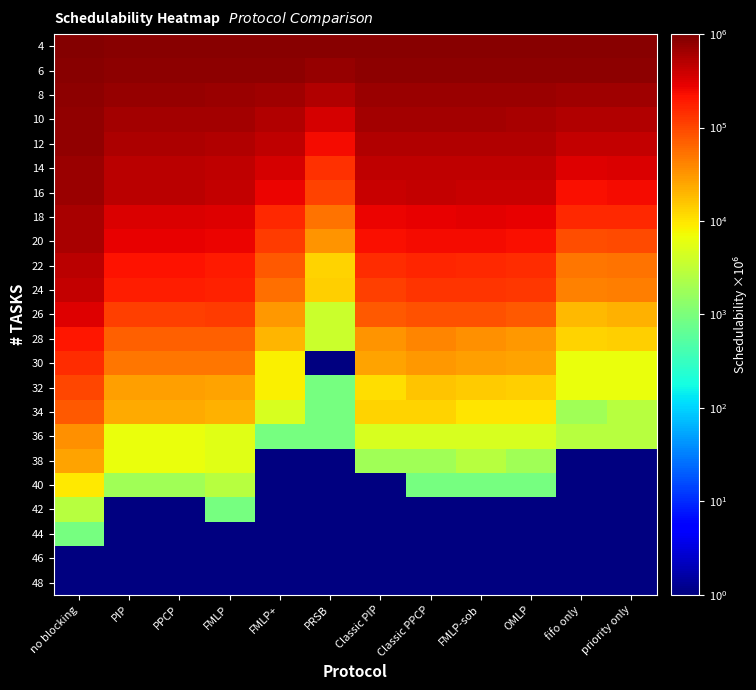

How many data points does each series have?

12